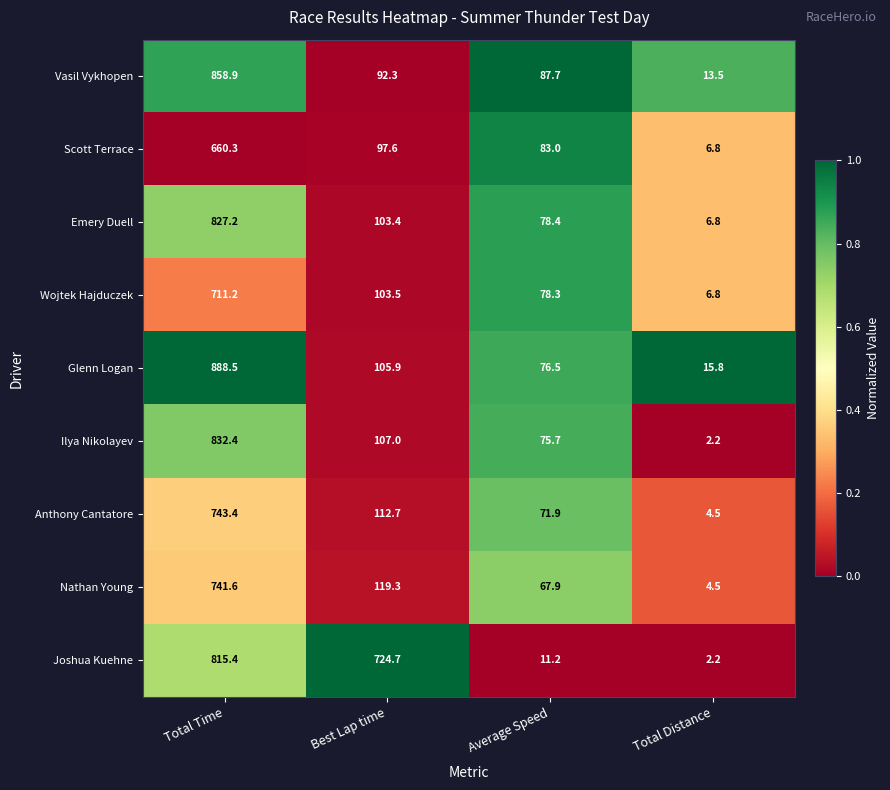

Is the value of Glenn Logan at Total Time greater than the value of Emery Duell at Average Speed?

Yes